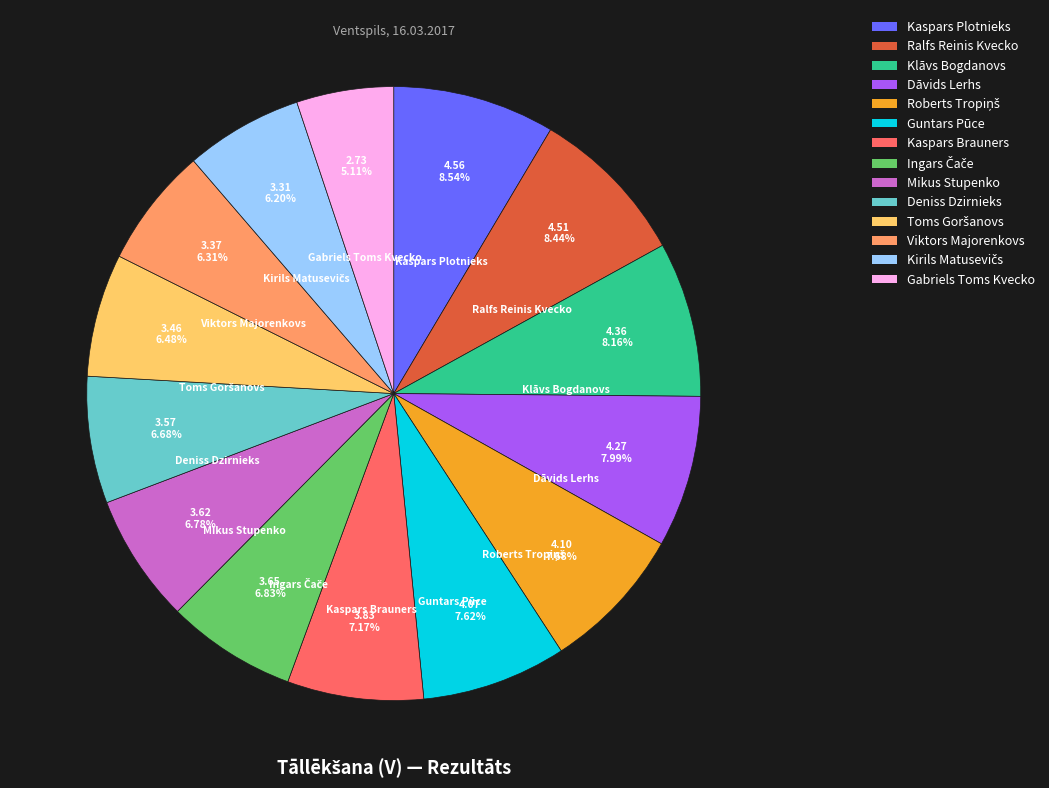

Is the sum of Viktors Majorenkovs and Kaspars Brauners greater than half?

No